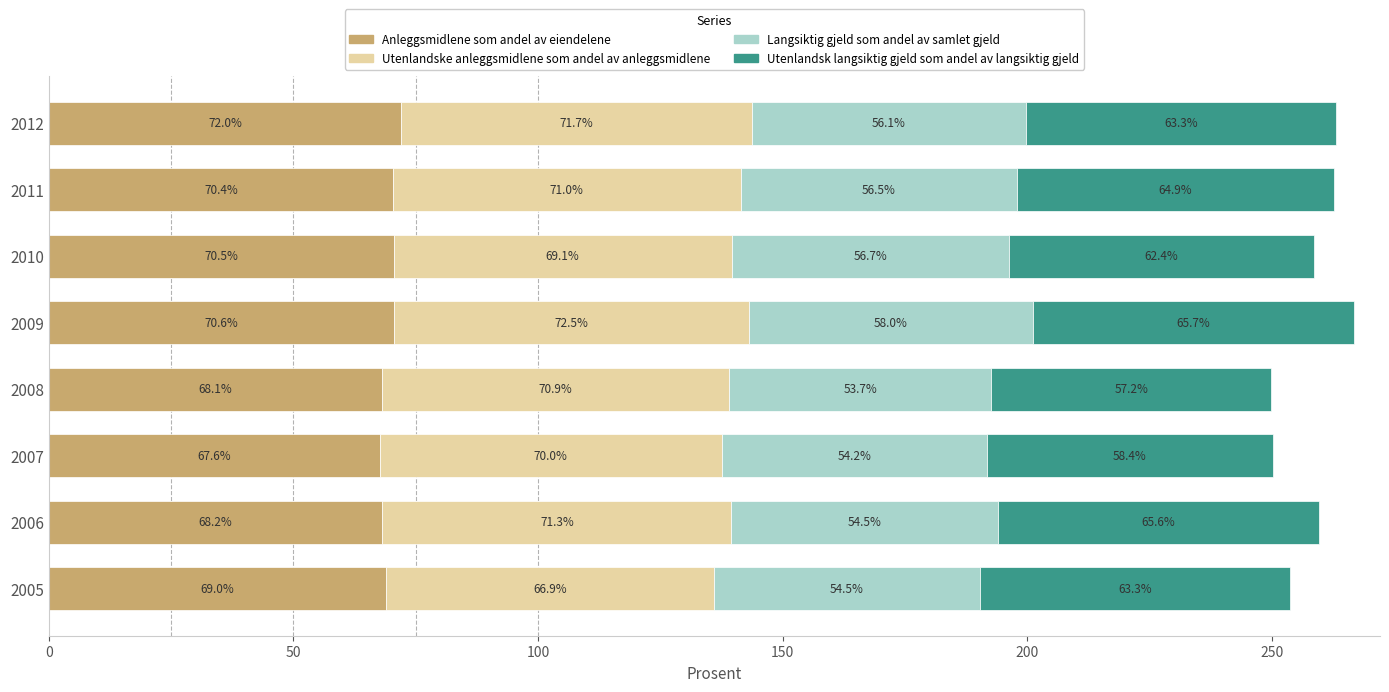

Which category has the highest value in the Anleggsmidlene som andel av eiendelene series?

2012